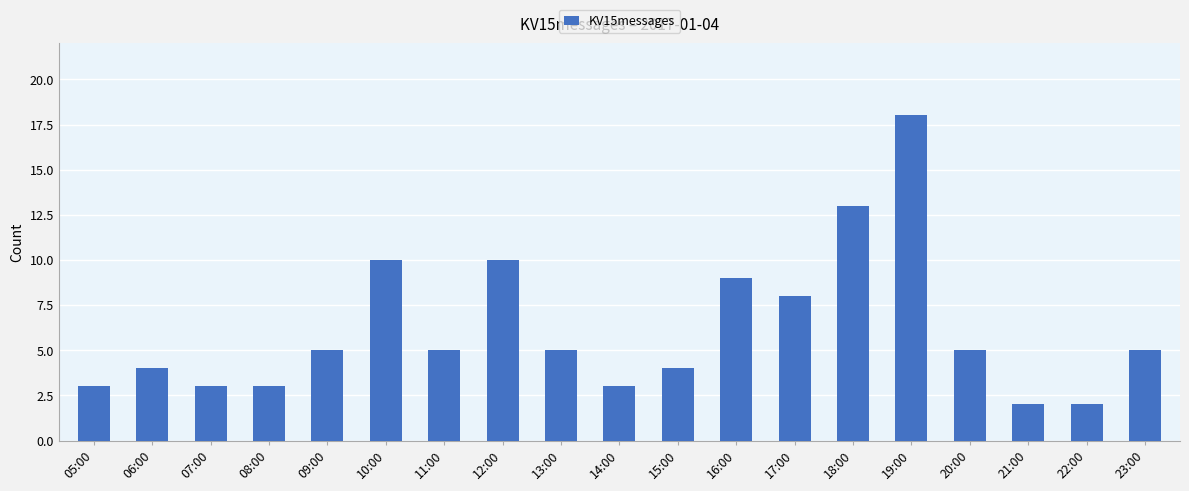

True or false: the data shows 2 at 20:00.

False